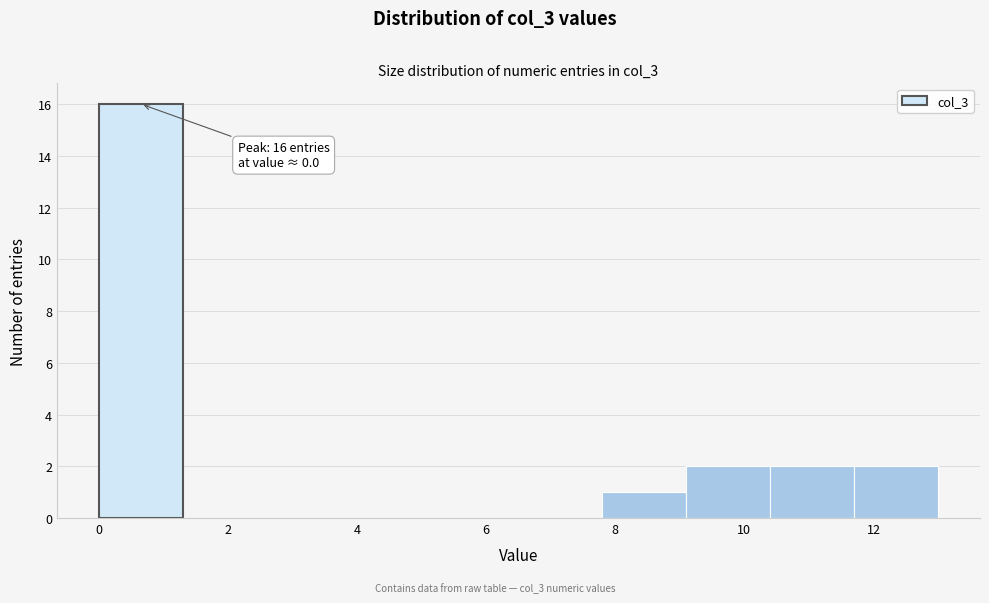

Which range on the x-axis has the tallest bar?

0.0 to 1.3